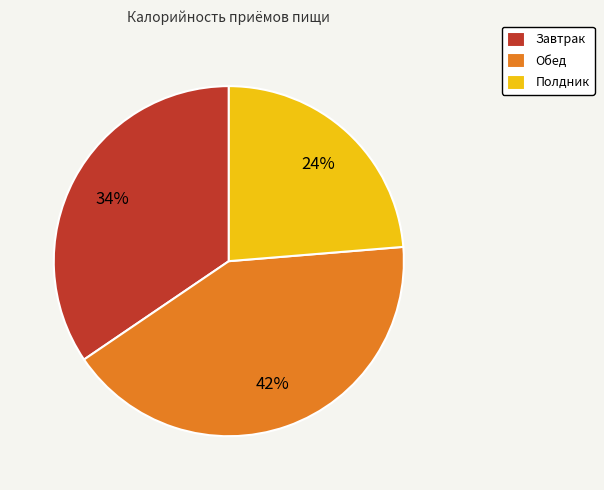

The Завтрак slice represents 28% of the pie. True or false?

False